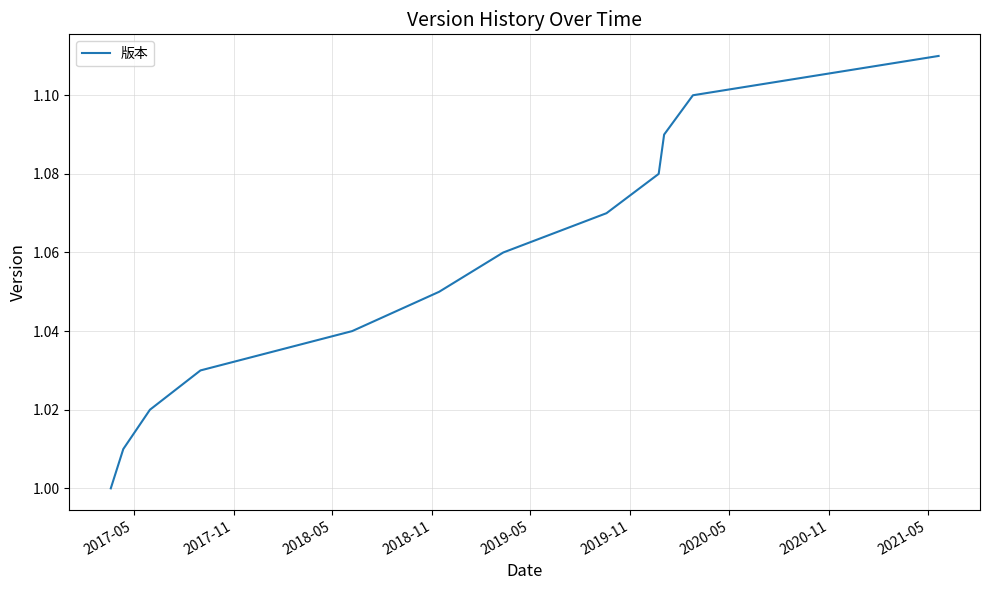

Count the number of values greater than 1.

11